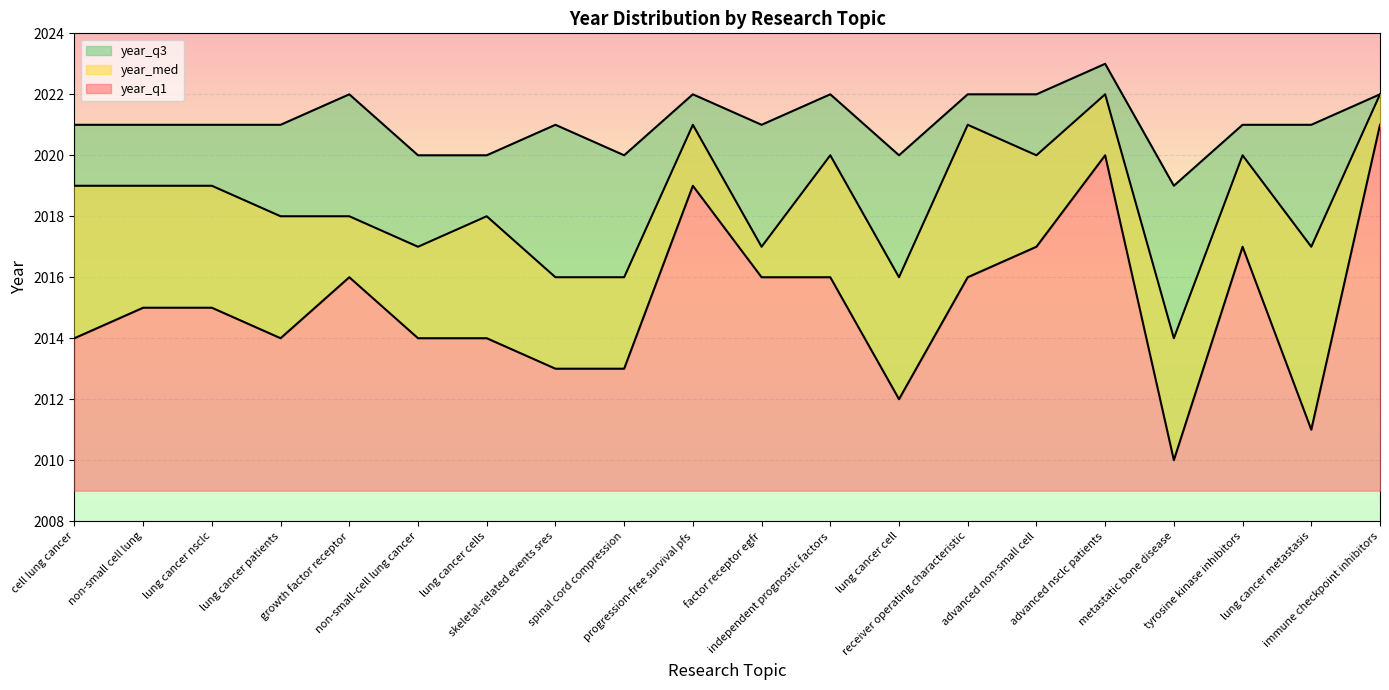

Which series has the largest total across all categories?

year_q3